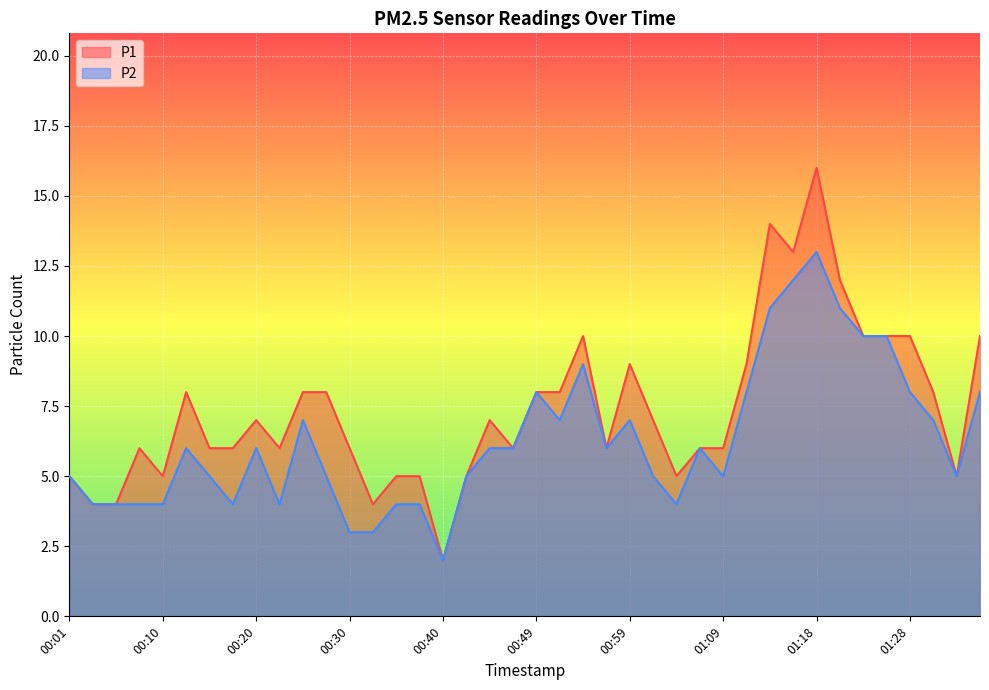

Reading right to left, extract all data points from this chart.

P1: 10	5	8	10	10	10	12	16	13	14	9	6	6	5	7	9	6	10	8	8	6	7	5	2	5	5	4	6	8	8	6	7	6	6	8	5	6	4	4	5
P2: 8	5	7	8	10	10	11	13	12	11	8	5	6	4	5	7	6	9	7	8	6	6	5	2	4	4	3	3	5	7	4	6	4	5	6	4	4	4	4	5